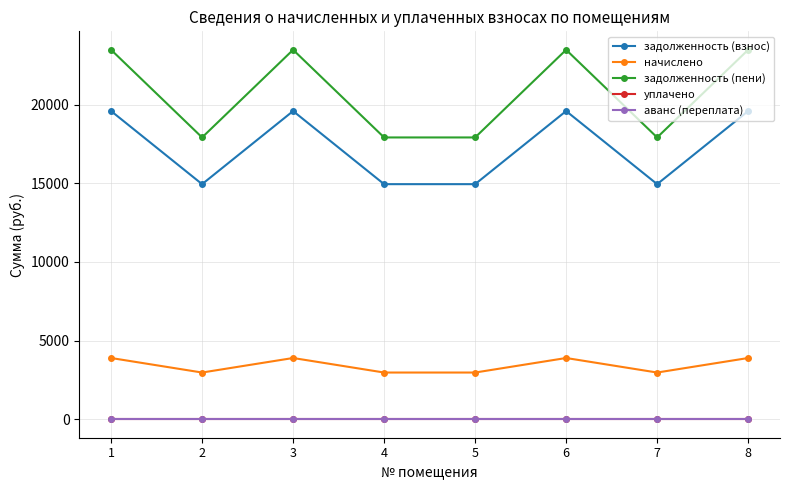

Is this an area chart (filled region under the line)?

No